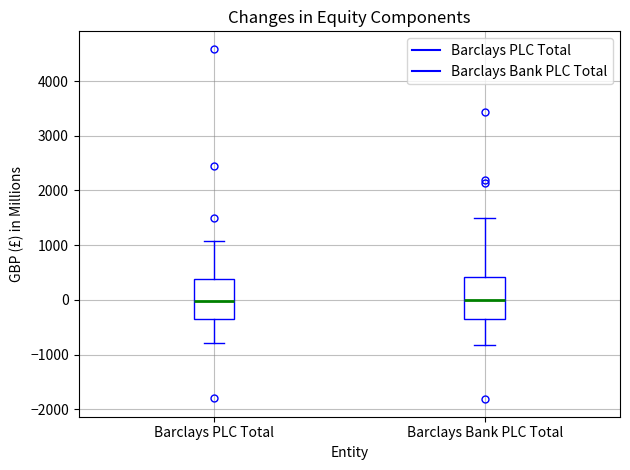

Reading left to right, read every box against the y-axis: the position of its median line, the range the box covers, and the ends of its whiskers. The values are not printed on the chart, so give them approximately, as read against the axis.

Barclays PLC Total: median 0, box -300 to 400, whiskers -800 to 1100
Barclays Bank PLC Total: median 0, box -300 to 400, whiskers -800 to 1500